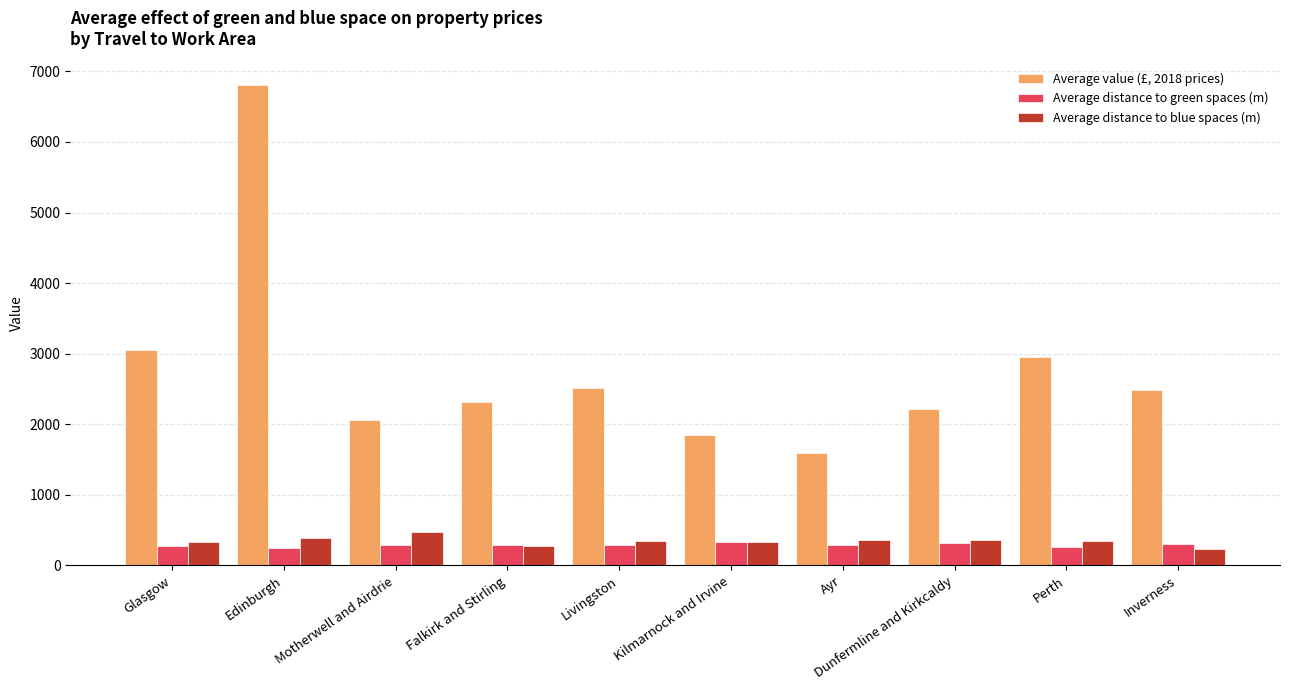

How many bars are there in each group?

3